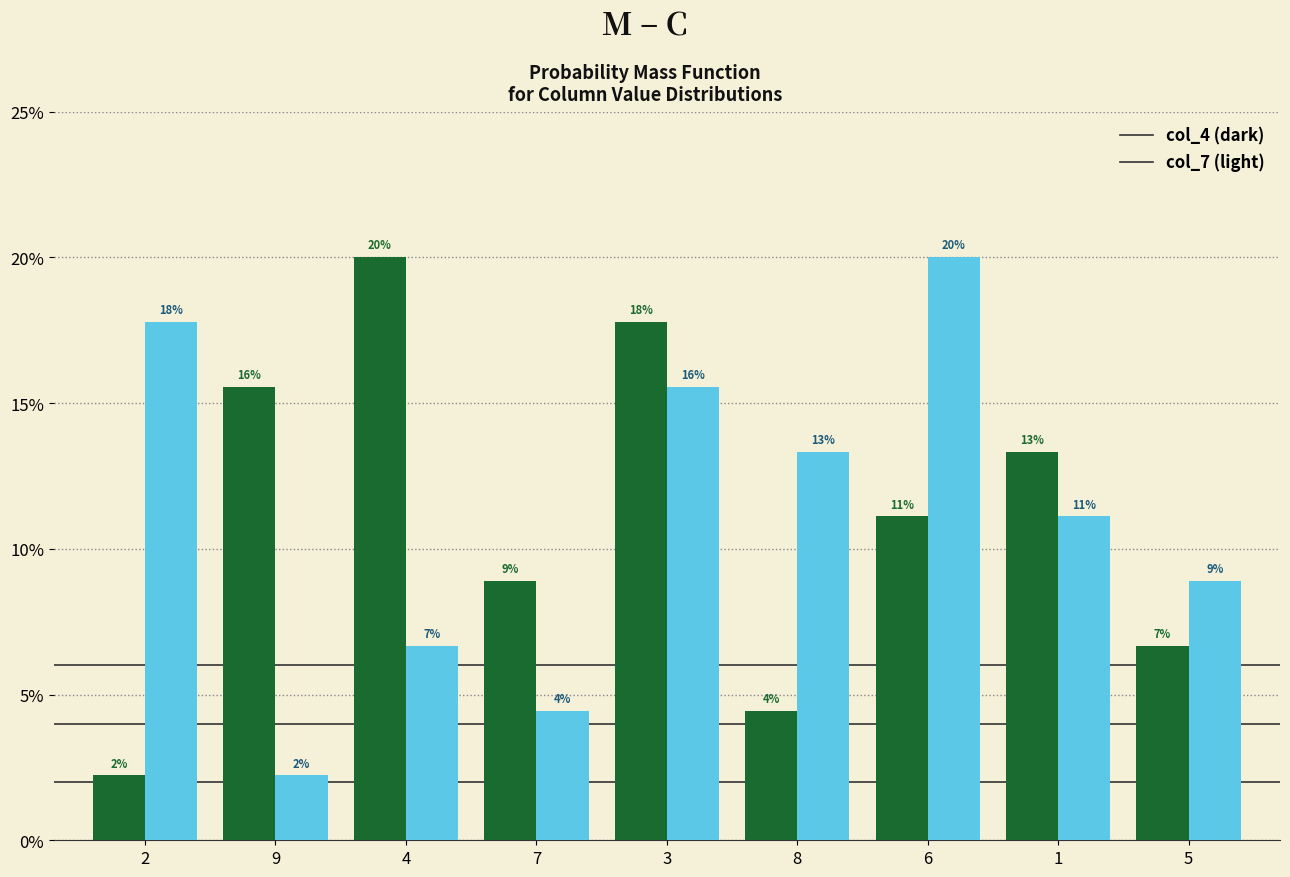

Does the chart contain any negative values?

No